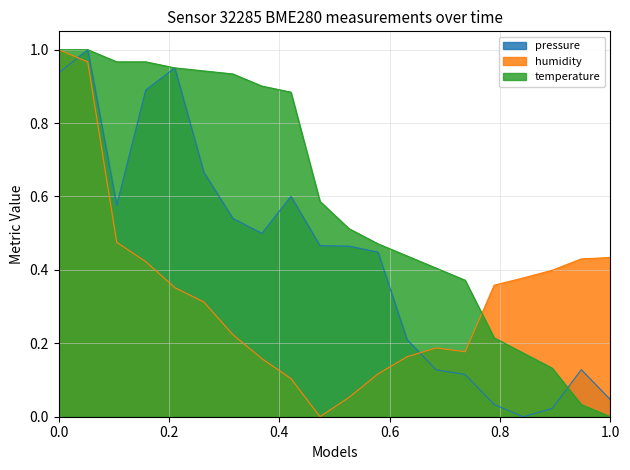

Rank the series by their average value, from lowest to highest.

humidity, pressure, temperature